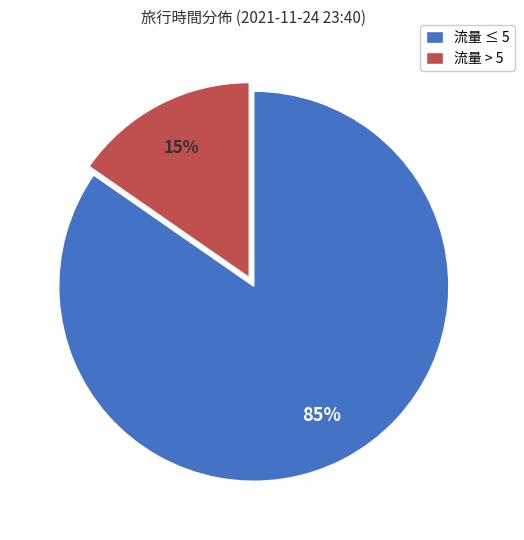

Is there any slice that represents more than half of the pie?

Yes